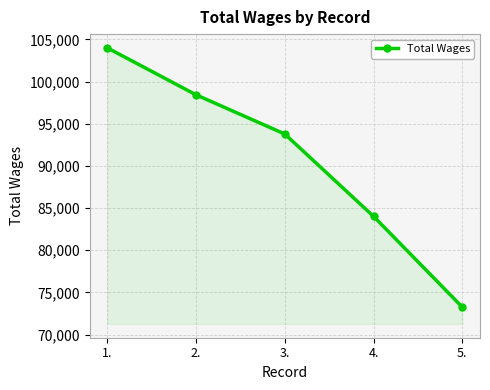

Which label corresponds to the largest value in the chart?

1.